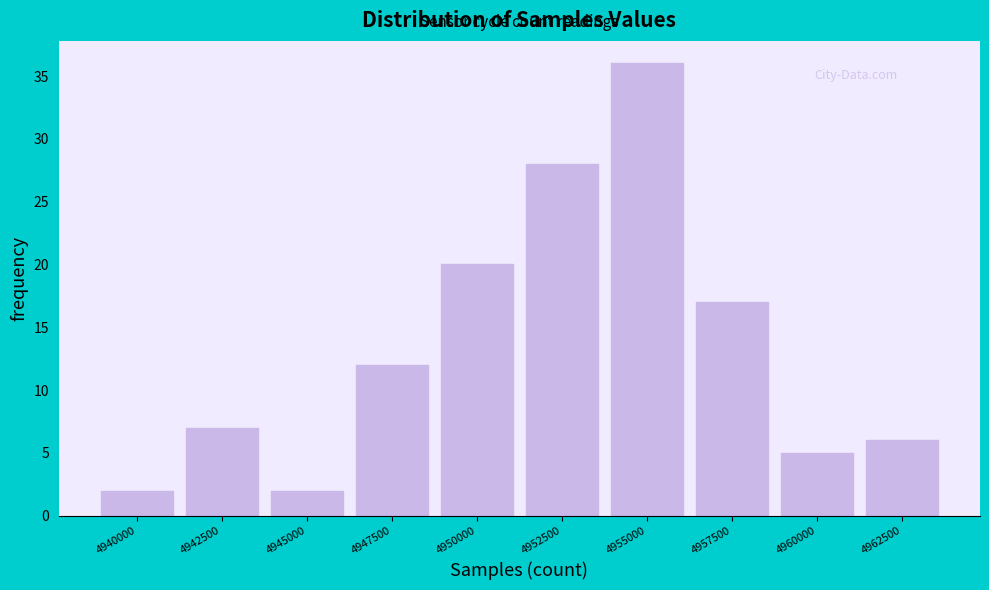

Reading right to left, list all the values displayed in this chart.

6	5	17	36	28	20	12	2	7	2